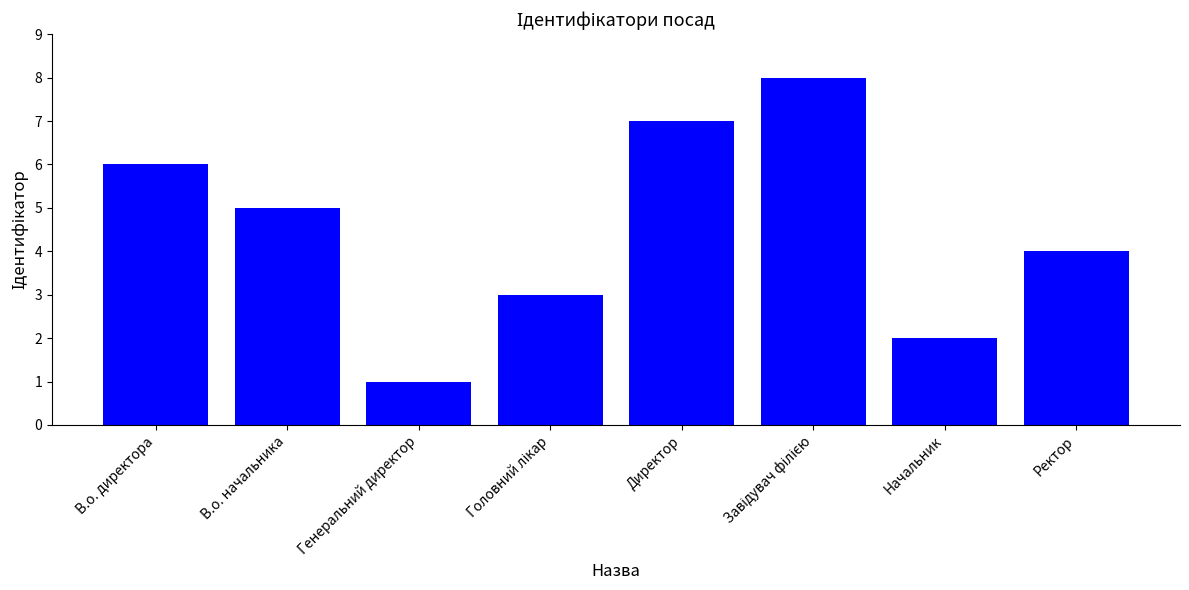

What is the label of the 5th bar from the left?

Директор